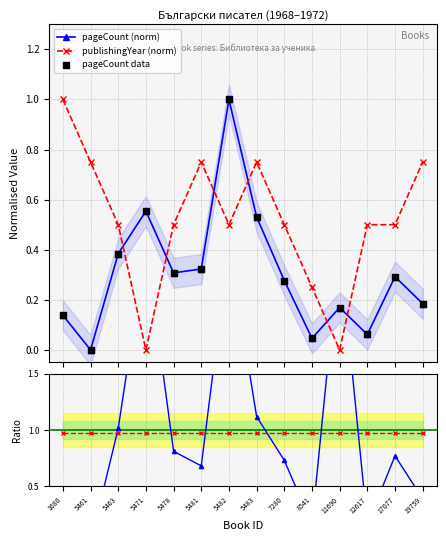

At which category is the sum across all series the highest?

5482